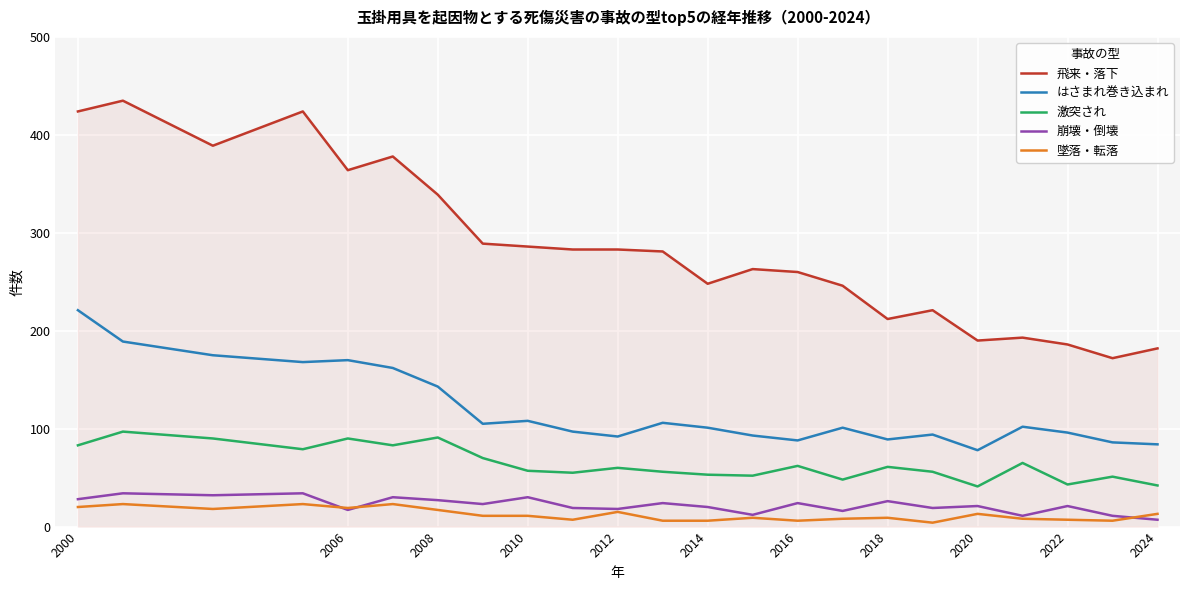

What is the difference between the second highest and second lowest values in the 崩壊・倒壊 series?

23